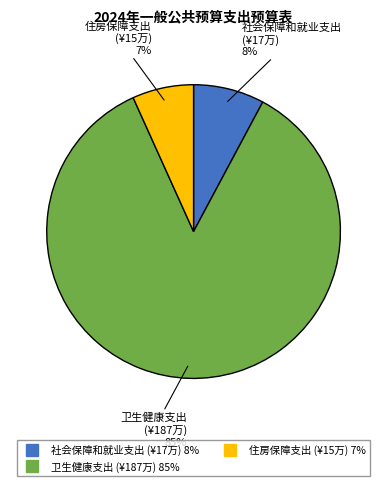

What is the majority slice?

卫生健康支出